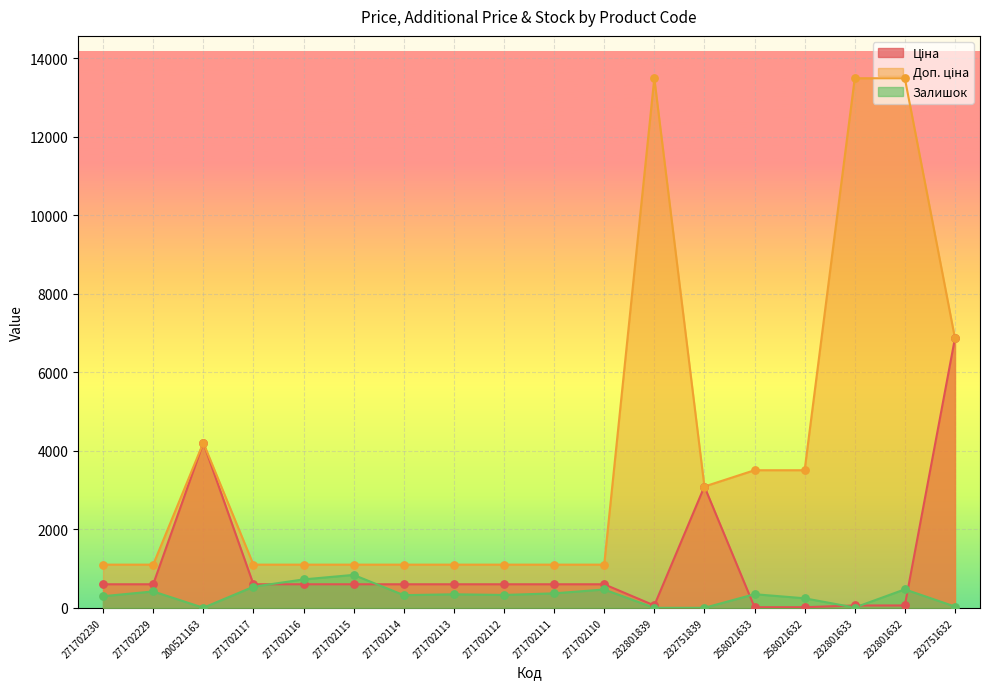

Which series has the largest total across all categories?

Доп. ціна